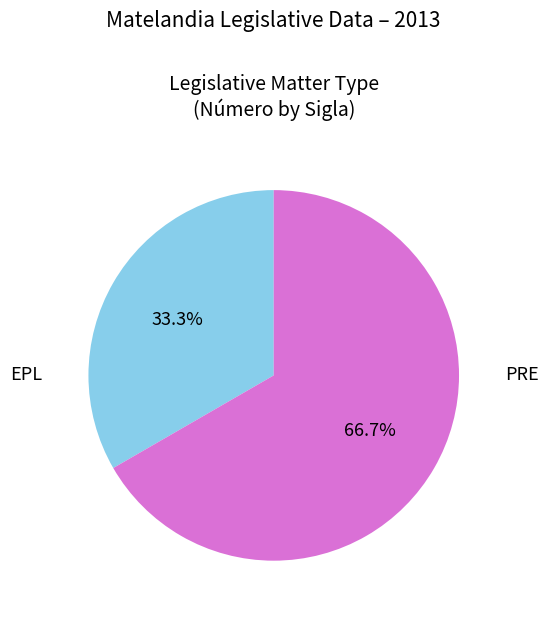

Is there any slice that represents more than half of the pie?

Yes